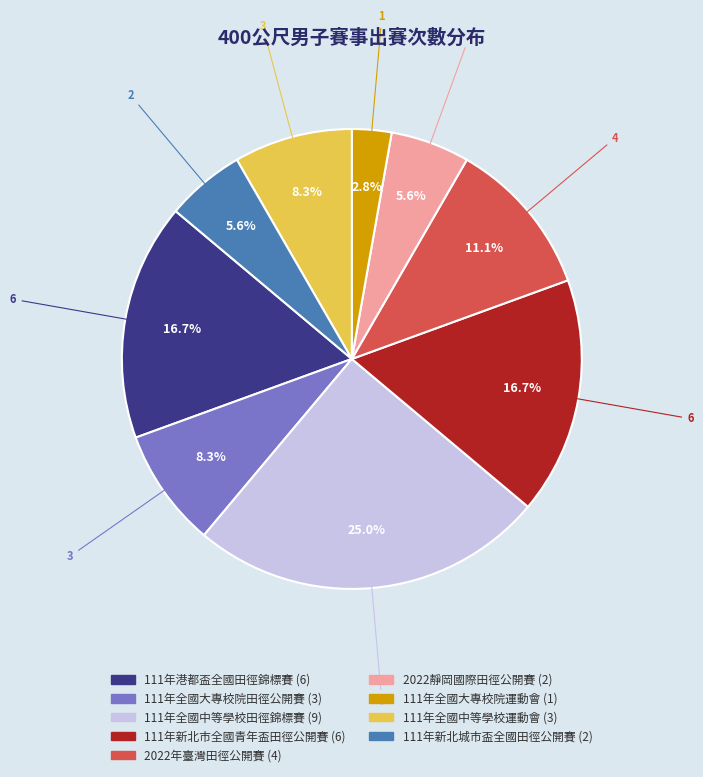

Count the number of slices in the pie.

9